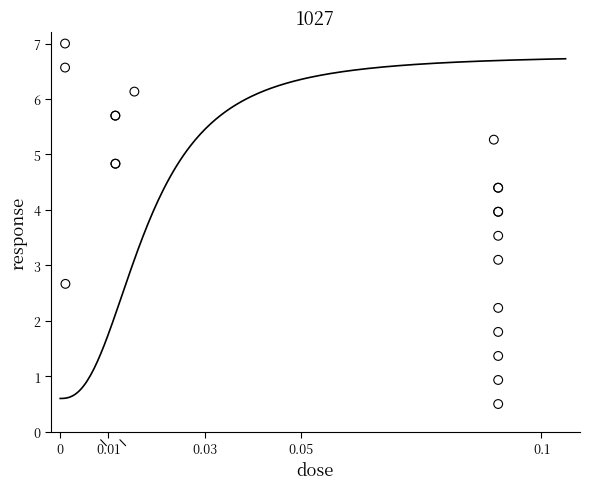

What Y value in the scatter plot is closest to 3?

3.1